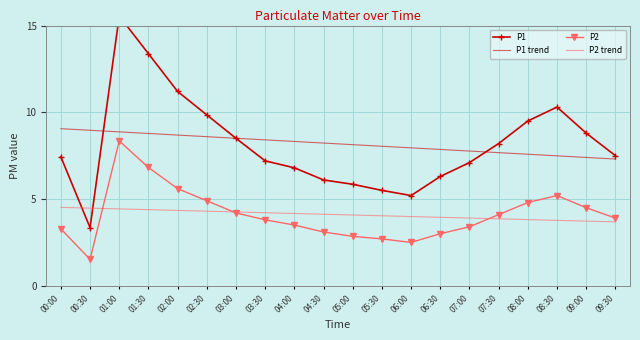

True or false: P2 and P1 trend cross at least once.

False